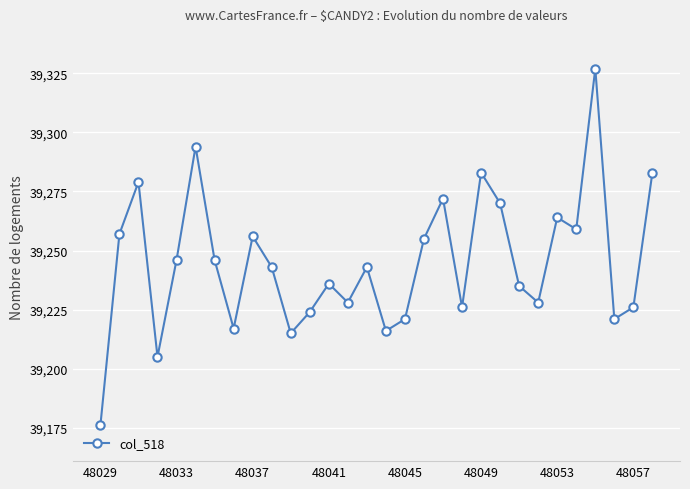

What is the average value?

39245